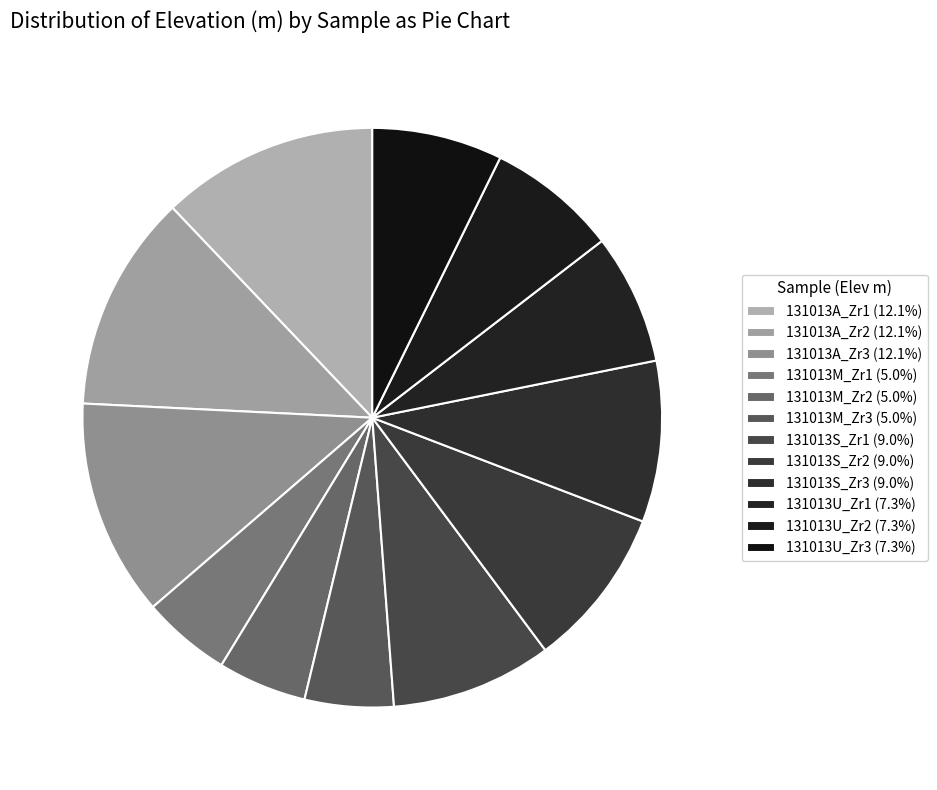

Approximately how many times larger is the value at 131013U_Zr1 compared to 131013U_Zr2?

1.0